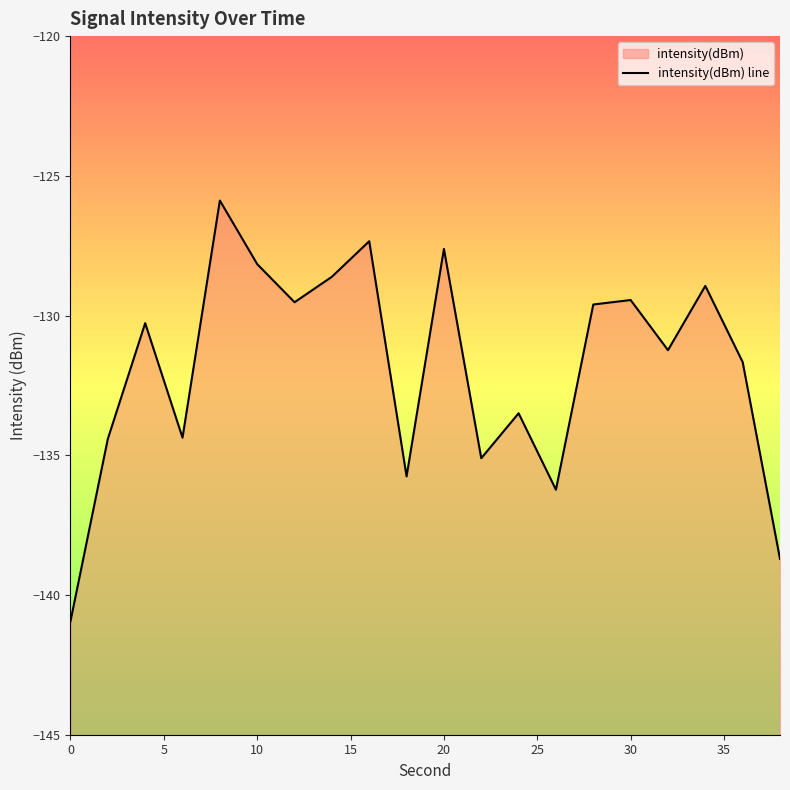

What is the maximum value shown in the chart?

-125.9